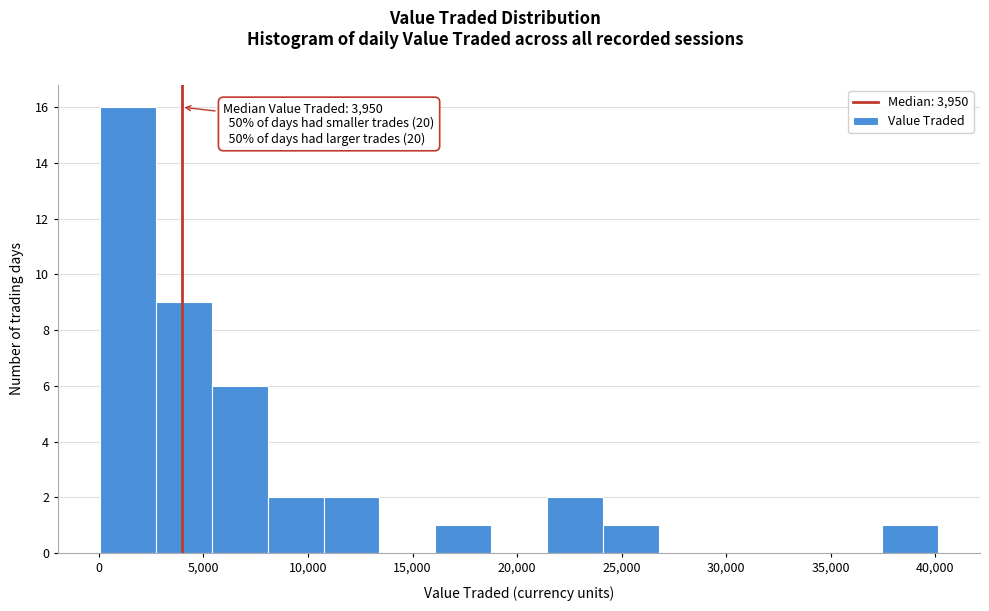

Which range on the x-axis has the tallest bar?

0 to 2500